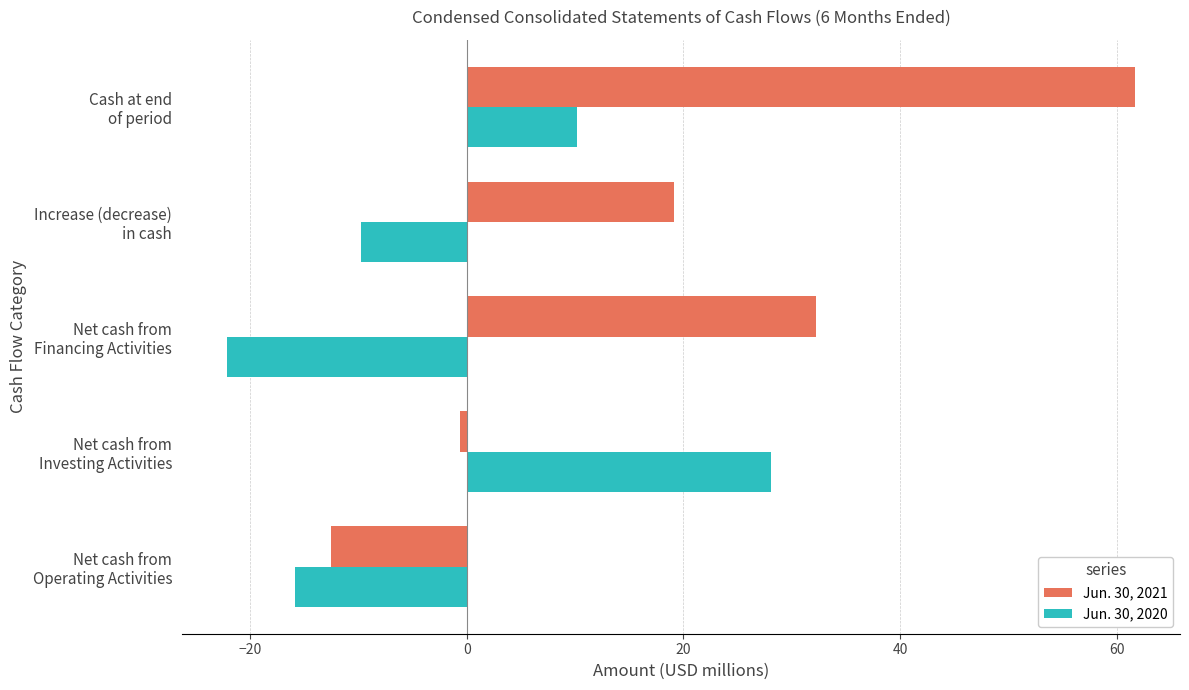

How many values in Jun. 30, 2020 are below zero?

3